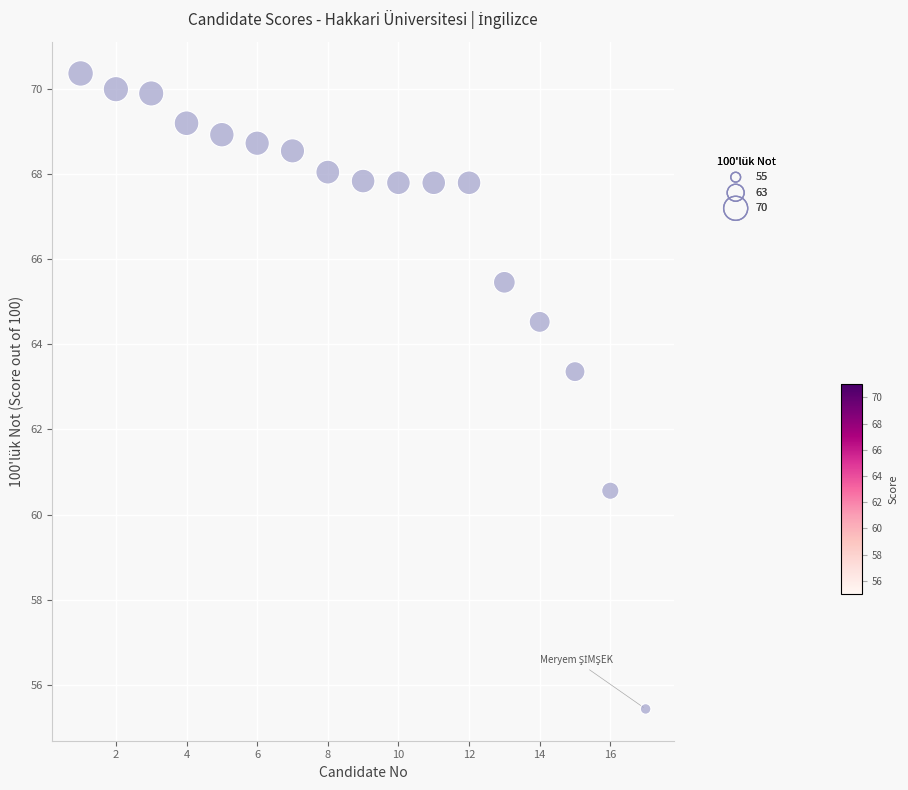

What is the range of Y values (max minus min)?

14.9